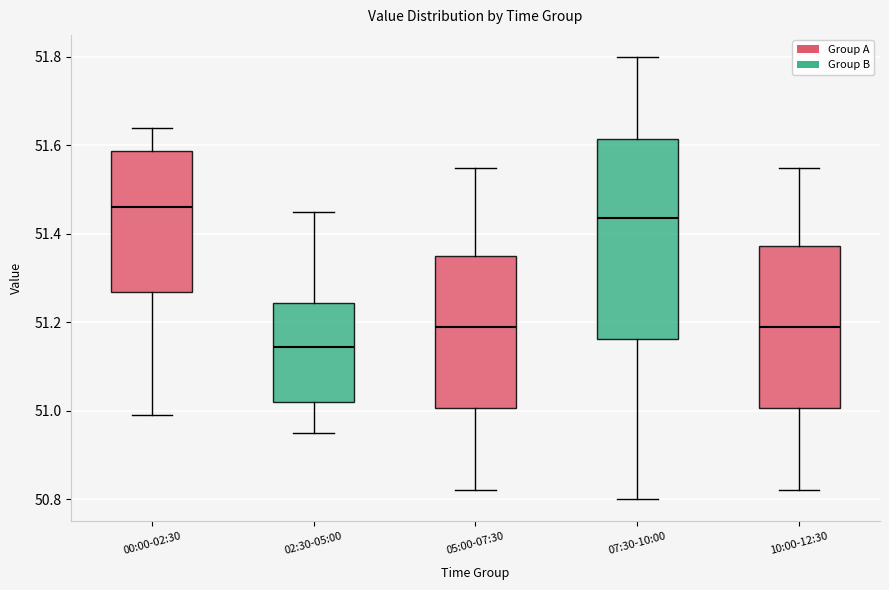

Which box has the lowest median line?

02:30-05:00